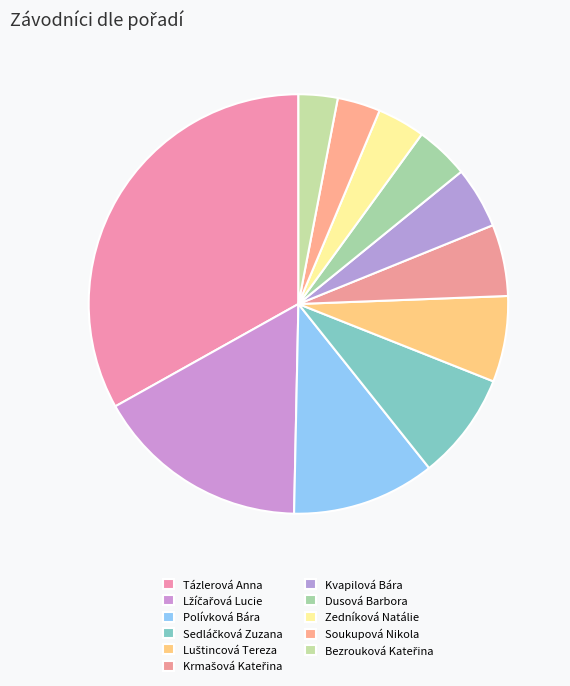

Is the sum of Polívková Bára and Krmašová Kateřina greater than half?

No